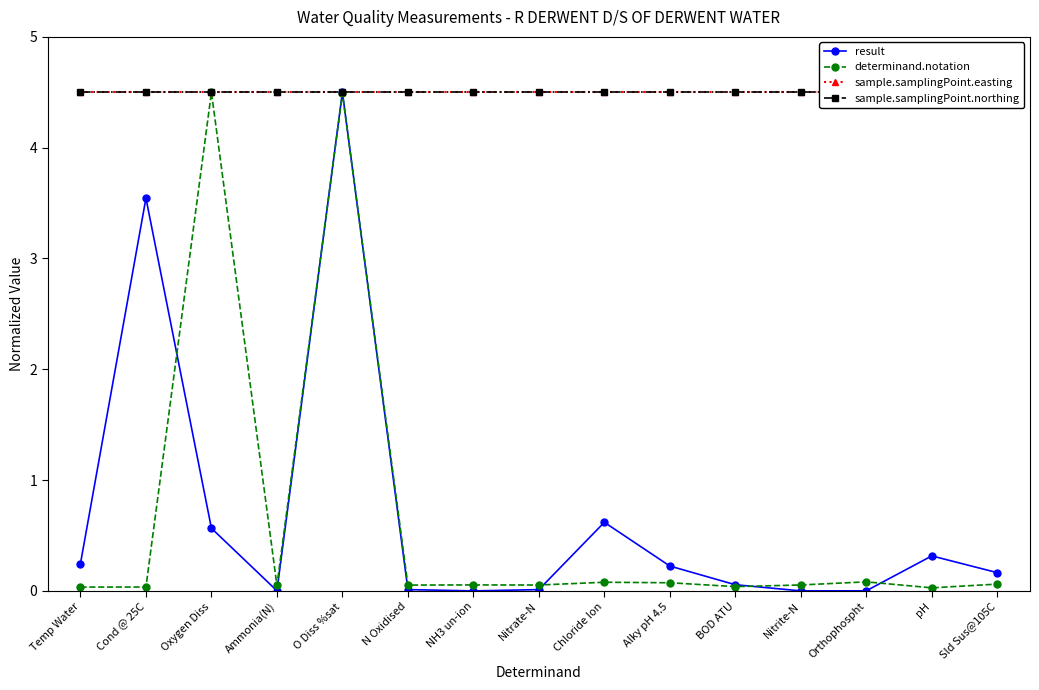

At which category is the sum across all series the highest?

O Diss %sat